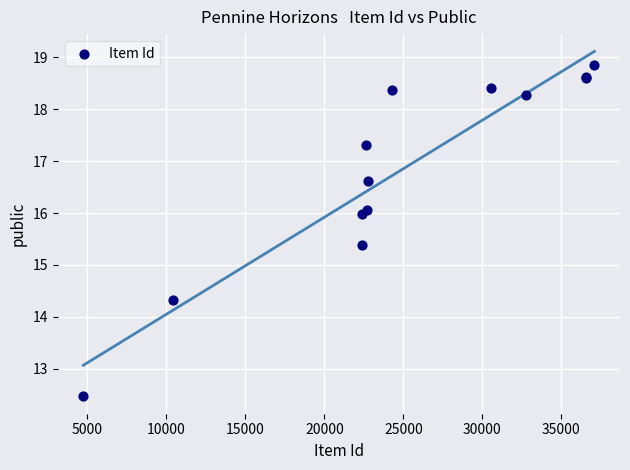

What Y value in the scatter plot is closest to 15?

15.4